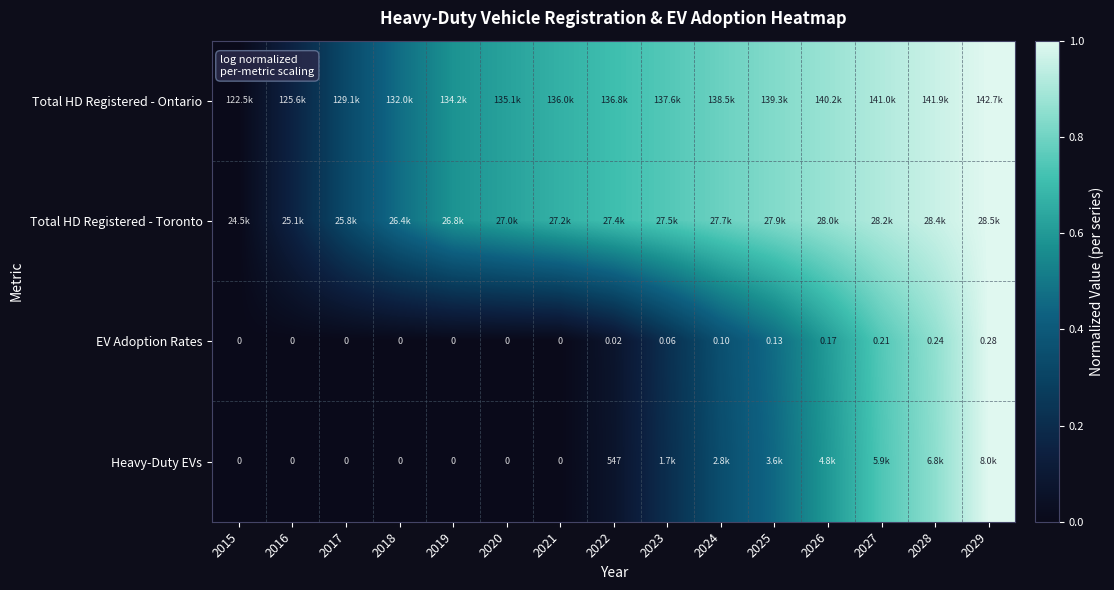

The Heavy-Duty EVs series shows -0.3 at 2017. True or false?

False